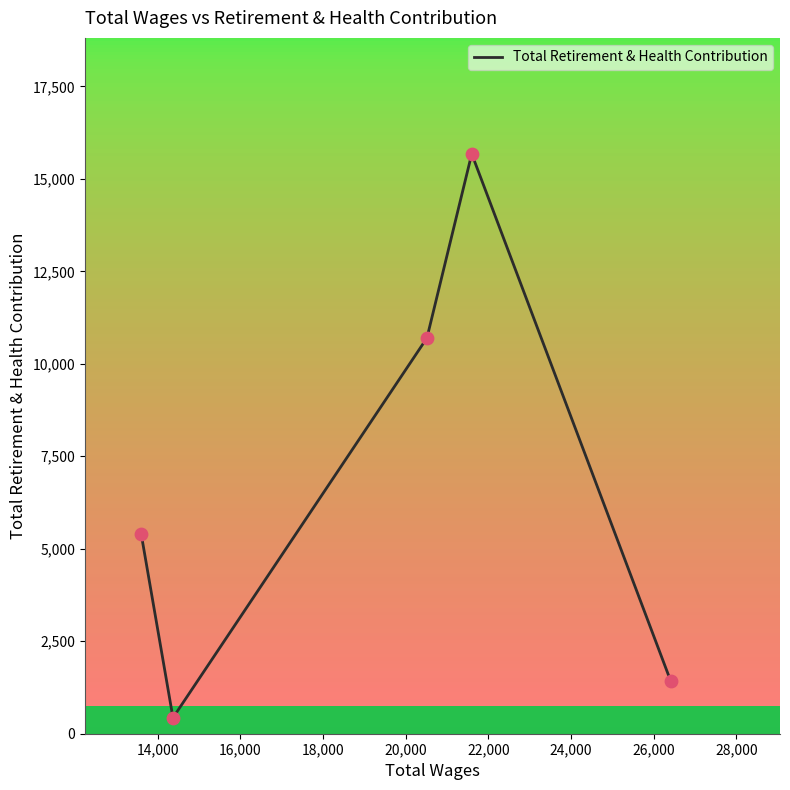

How many interior local peaks (higher than both neighbors) does the data have?

1